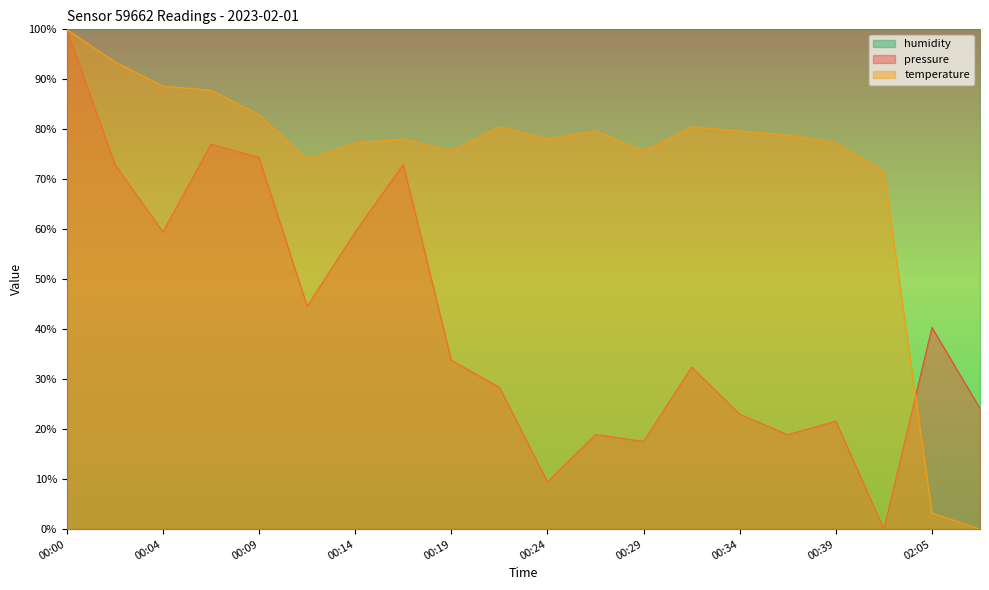

At how many categories does at least one series exceed 36?

20